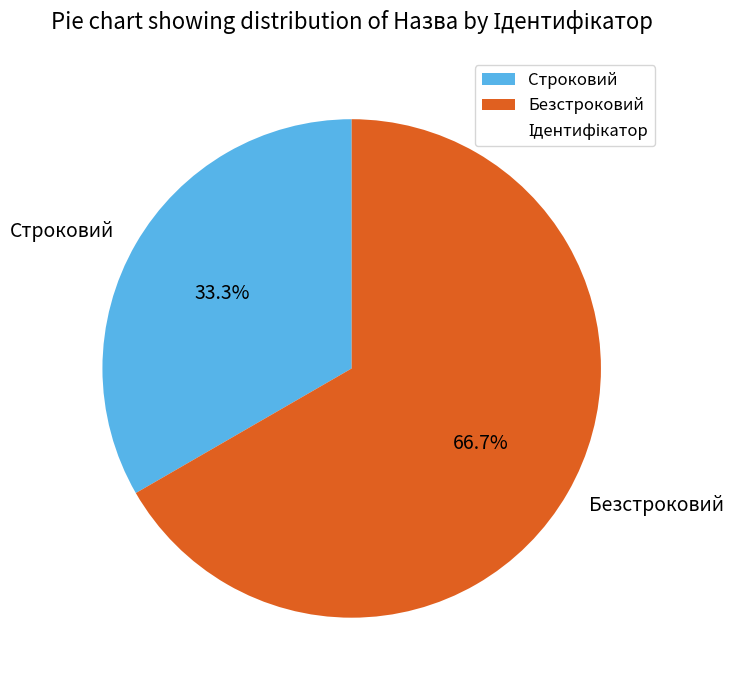

To the nearest percent, what is the average slice percentage?

50%